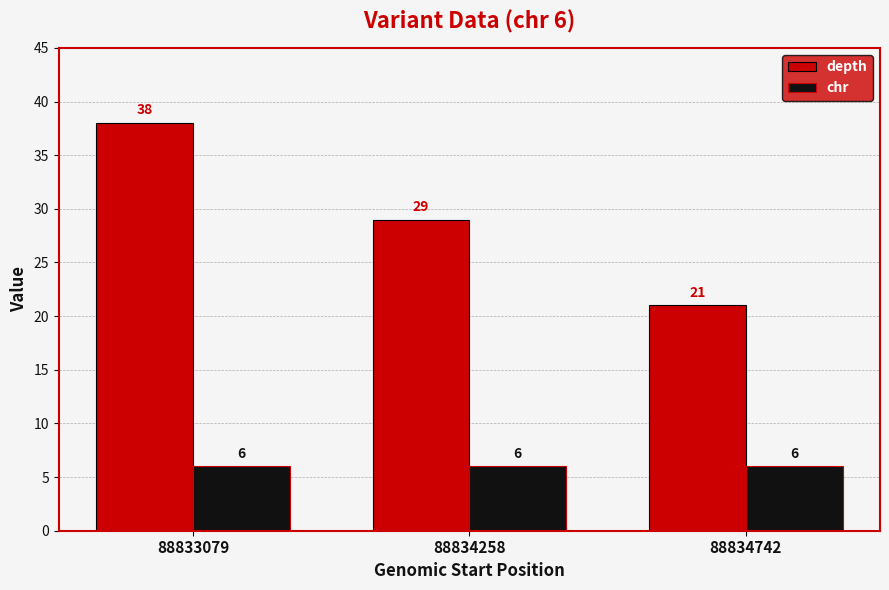

Reading right to left, transcribe all the data shown in this chart.

depth: 21	29	38
chr: 6	6	6